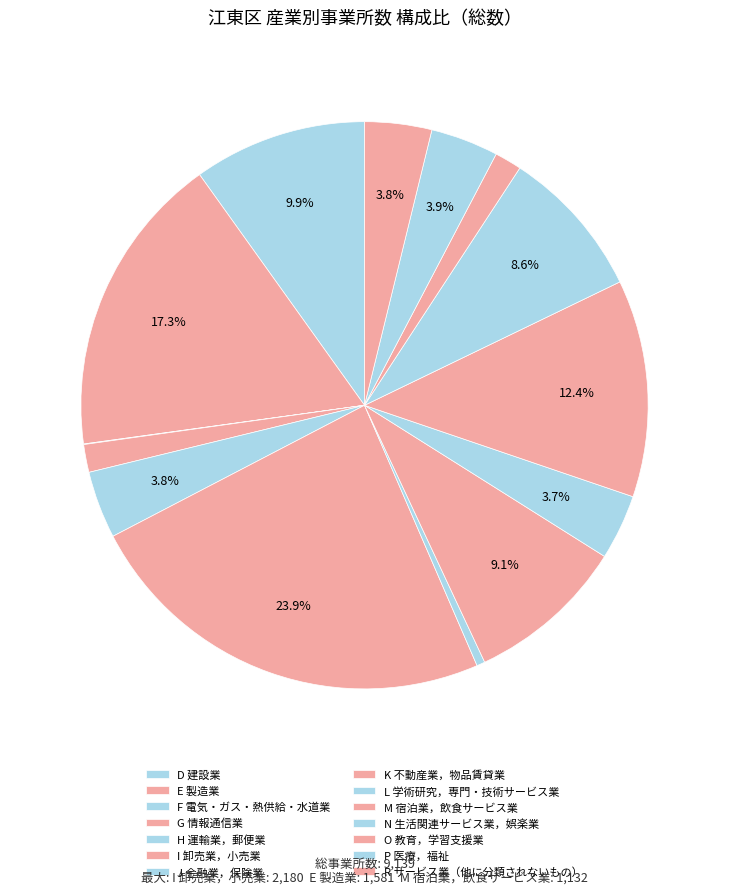

To the nearest percent, what is the difference between the largest and smallest slice percentages?

24%